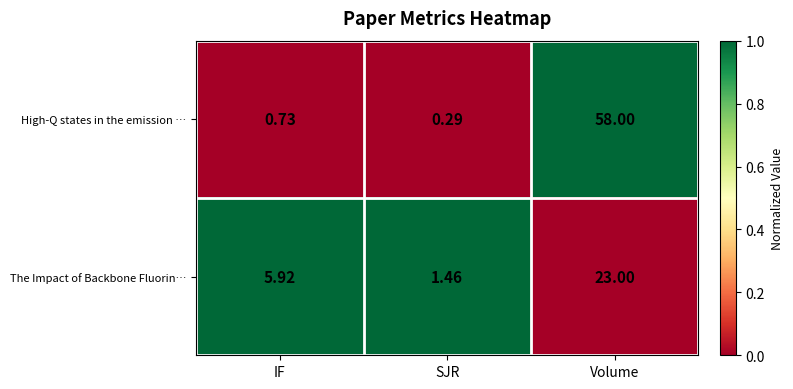

Which series has the largest total across all categories?

High-Q states in the emission …